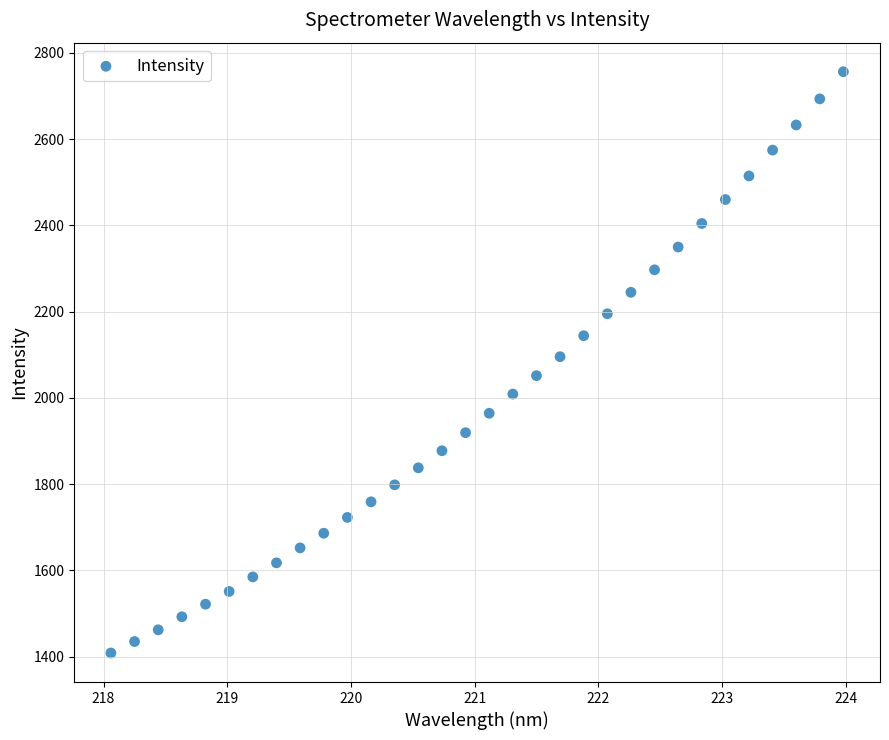

What is the range of X values (max minus min)?

5.9